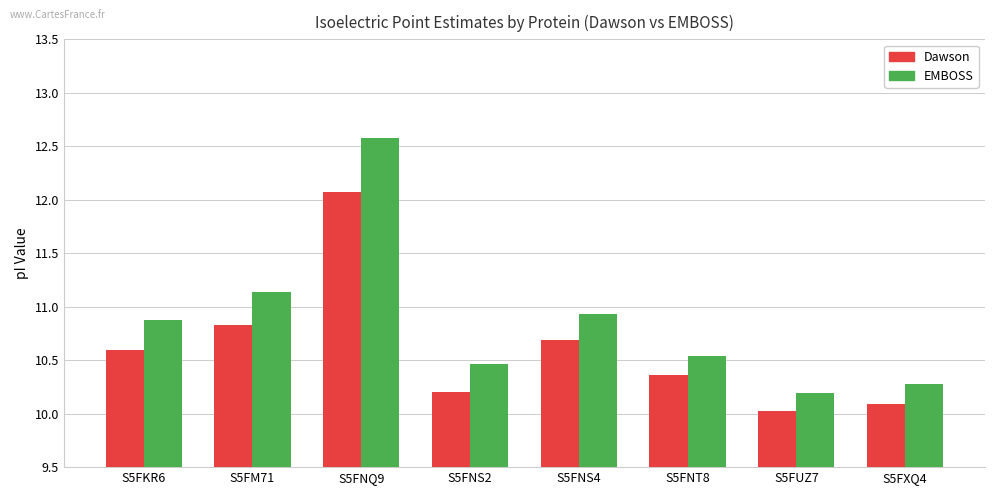

What is the difference between the maximum and minimum values in the EMBOSS series?

2.4